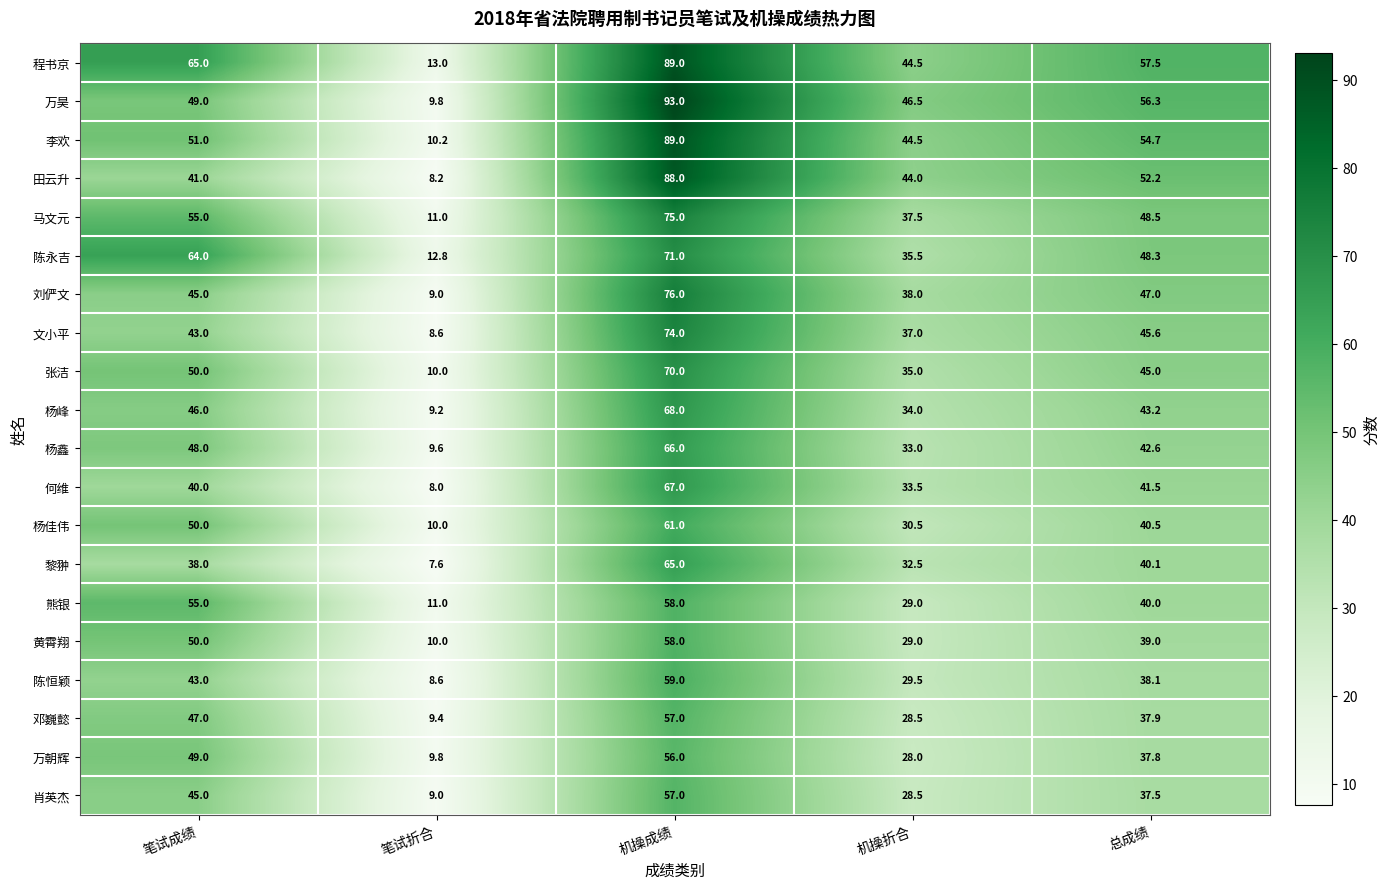

Read the 何维 value at 总成绩.

41.5